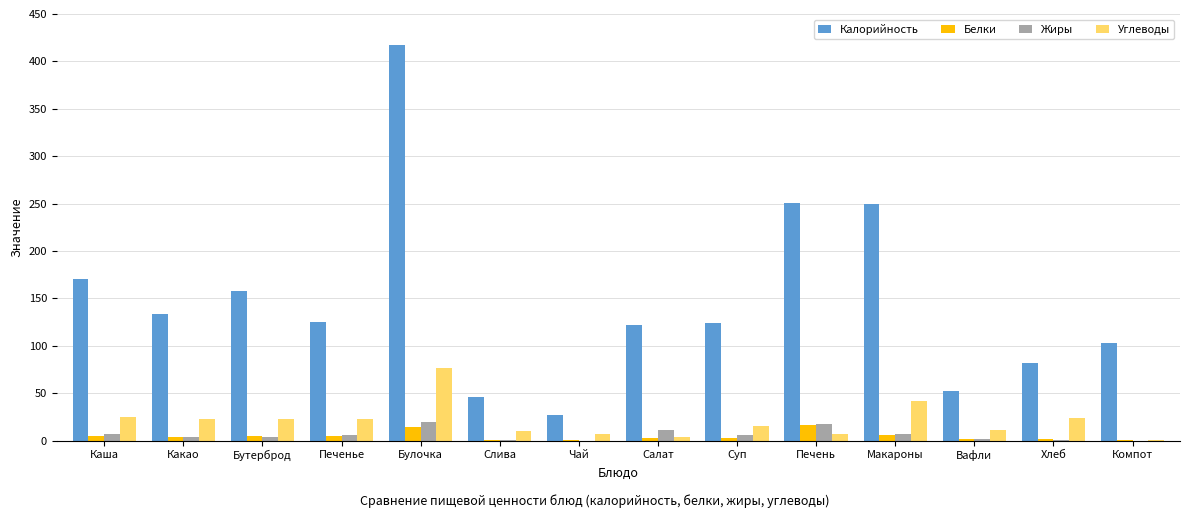

At which category is the sum across all series the highest?

Булочка